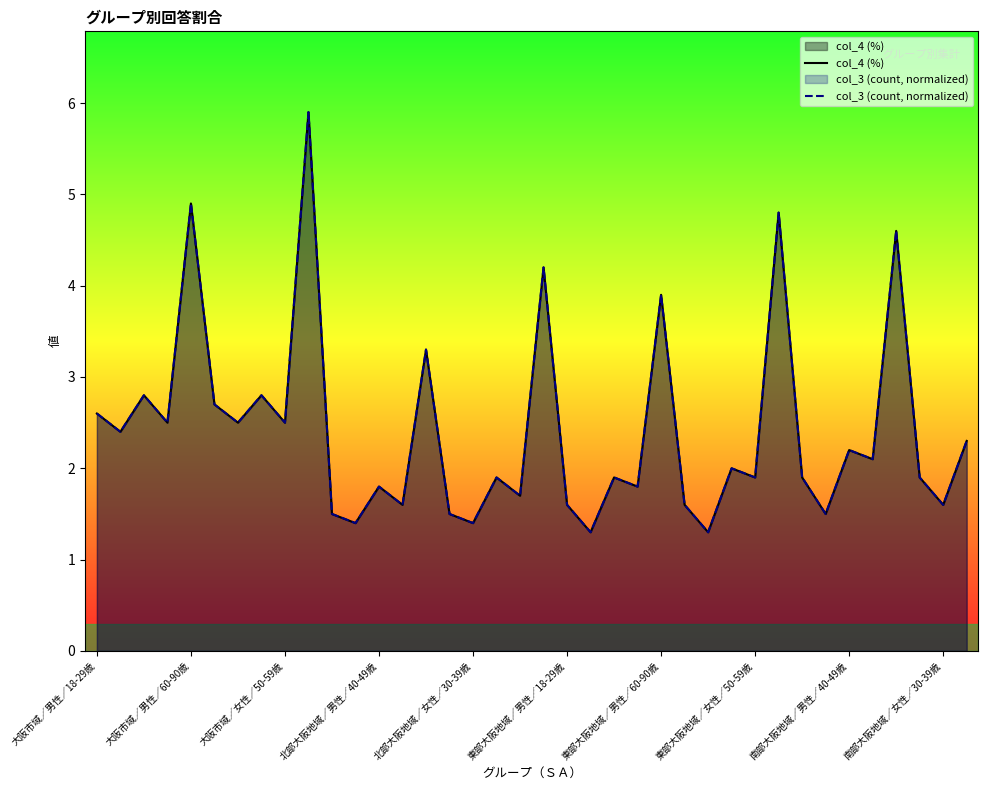

What position from the right is 東部大阪地域／女性／50-59歳?

10